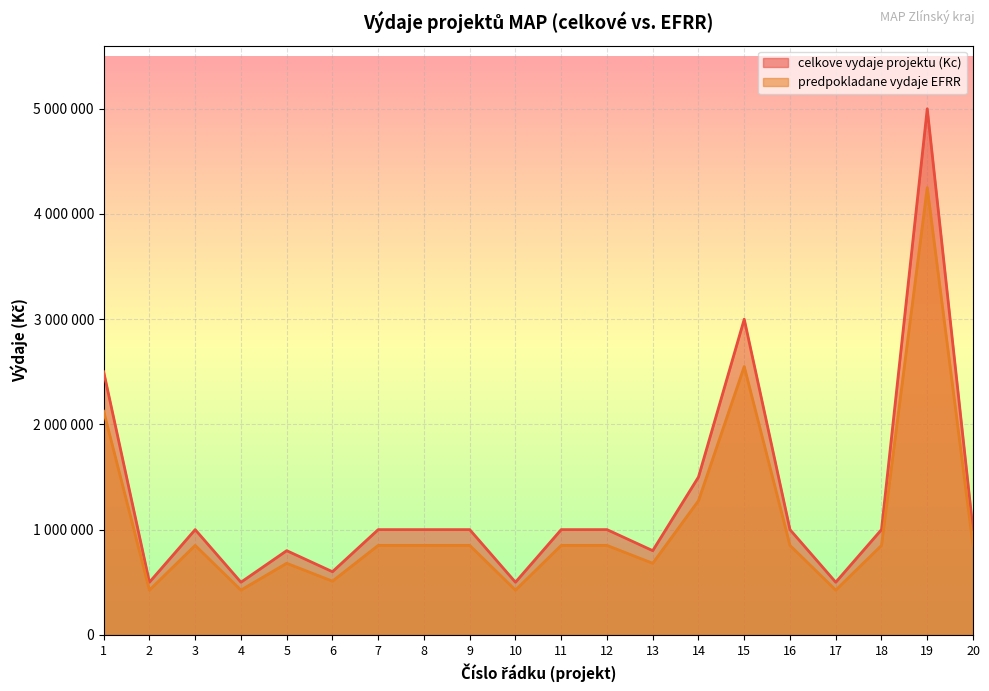

Reading left to right, list all the values displayed in this chart.

celkove vydaje projektu (Kc): 1=2500000	2=500000	3=1000000	4=500000	5=800000	6=600000	7=1000000	8=1000000	9=1000000	10=500000	11=1000000	12=1000000	13=800000	14=1500000	15=3000000	16=1000000	17=500000	18=1000000	19=5000000	20=1000000
predpokladane vydaje EFRR: 1=2125000	2=425000	3=850000	4=425000	5=680000	6=510000	7=850000	8=850000	9=850000	10=425000	11=850000	12=850000	13=680000	14=1275000	15=2550000	16=850000	17=425000	18=850000	19=4250000	20=850000